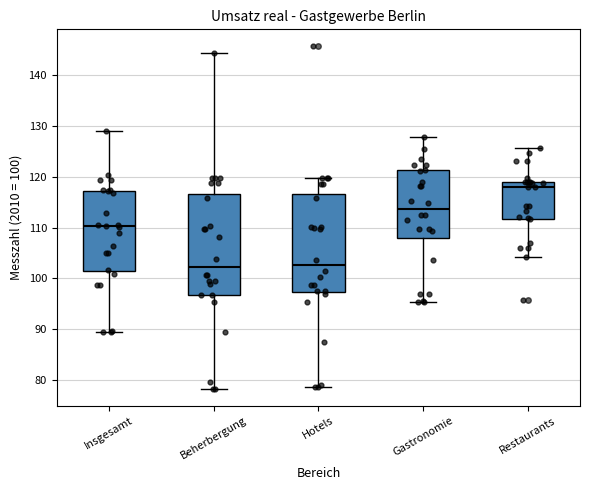

Which box has the highest median line?

Restaurants